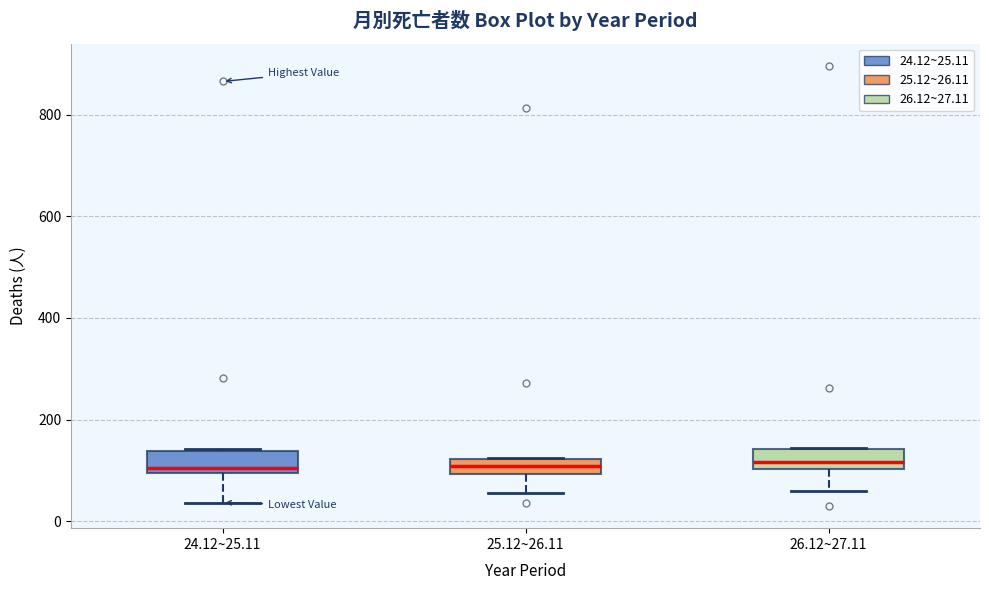

Where does the lower whisker of the box for 26.12~27.11 end on the y-axis? The values are not printed on the chart, so give them approximately, as read against the axis.

60